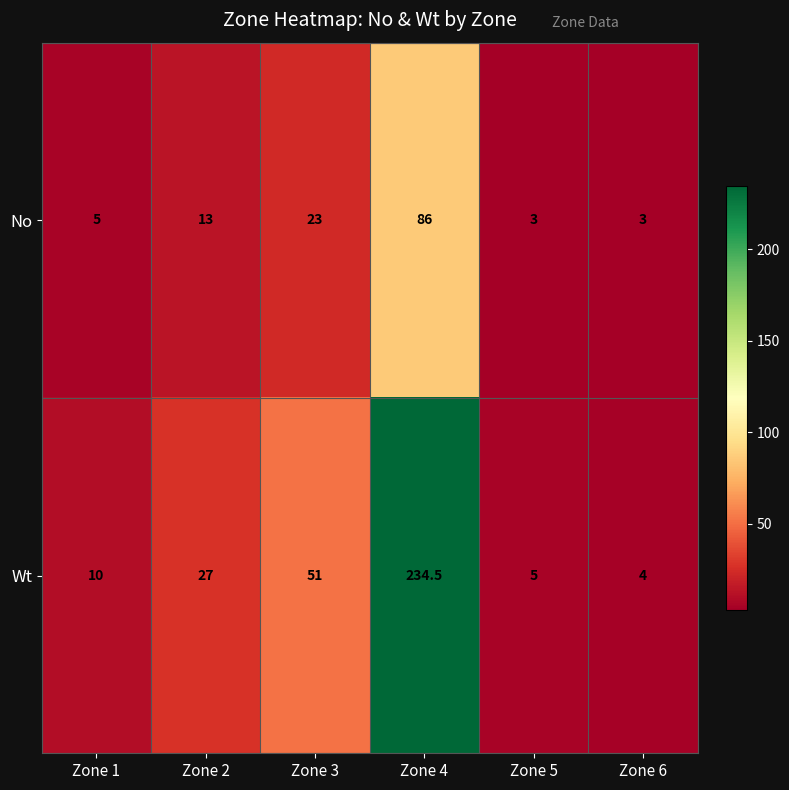

How many data points in Wt are less than 27?

3